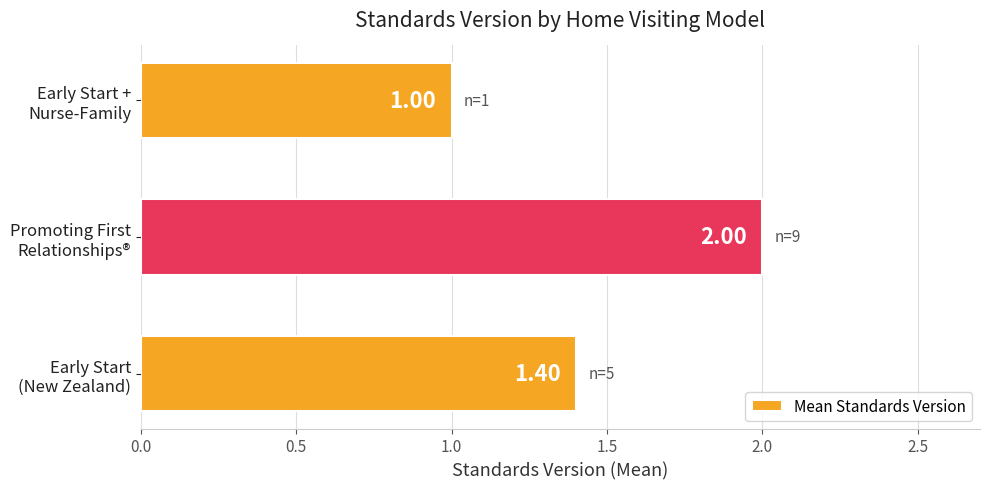

What is the sum of all values?

4.4